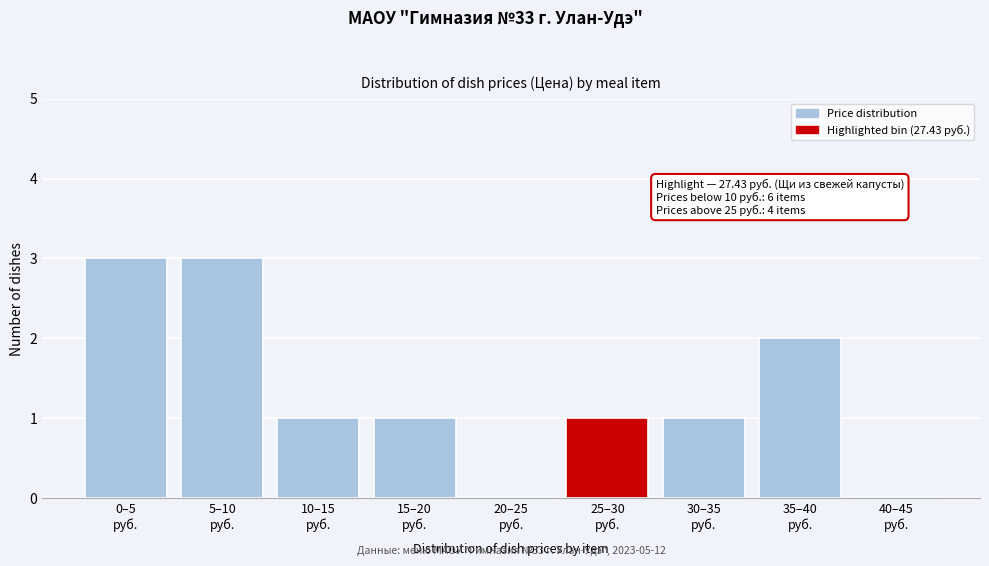

What is the greatest value displayed?

3